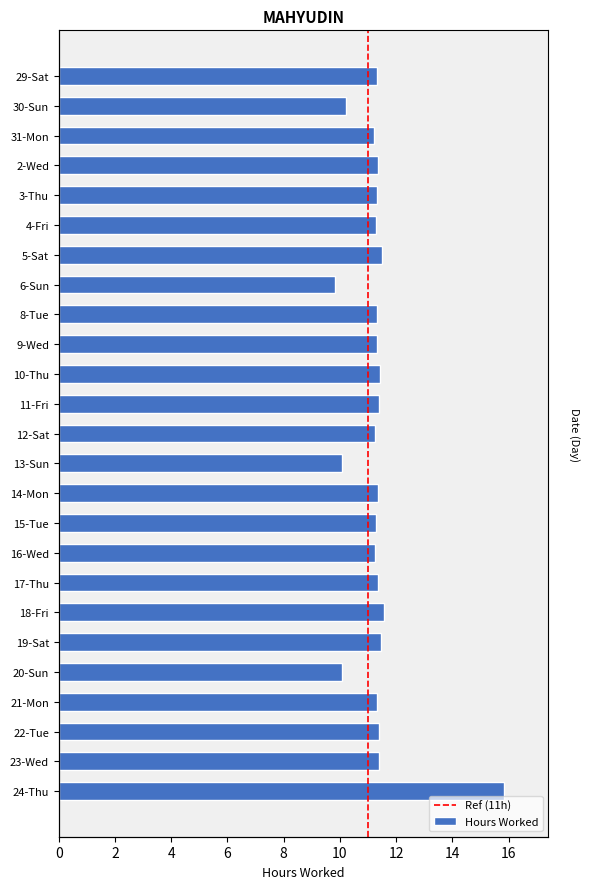

Which label corresponds to the largest value in the chart?

24-Thu